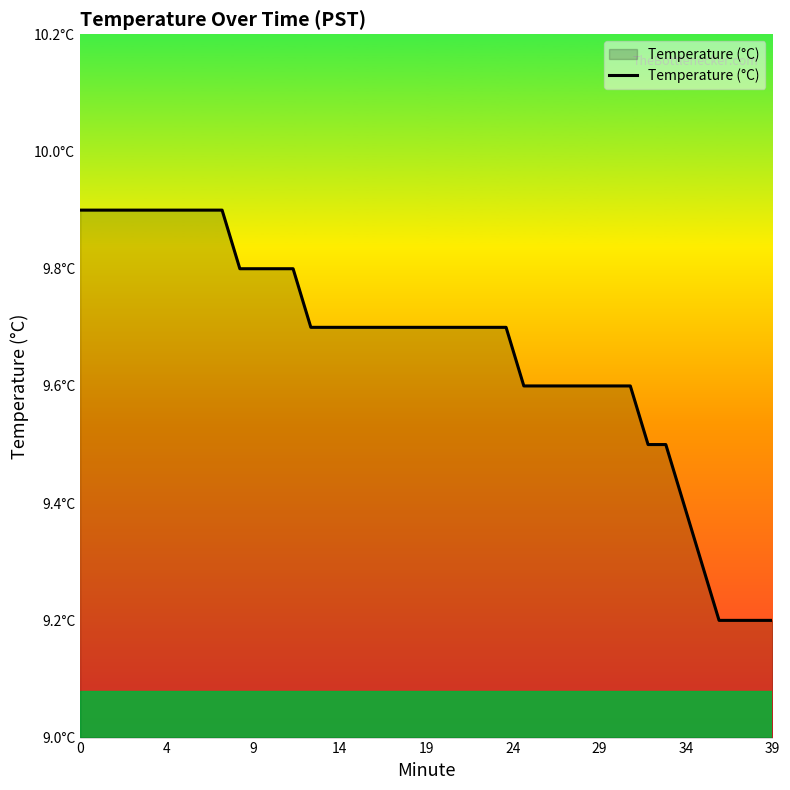

Does the chart have visible grid lines?

No